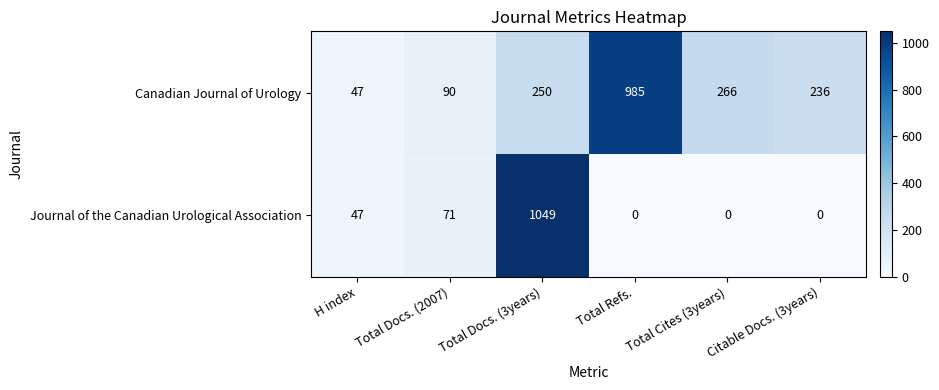

List the series in order of their peak value, lowest first.

Canadian Journal of Urology, Journal of the Canadian Urological Association